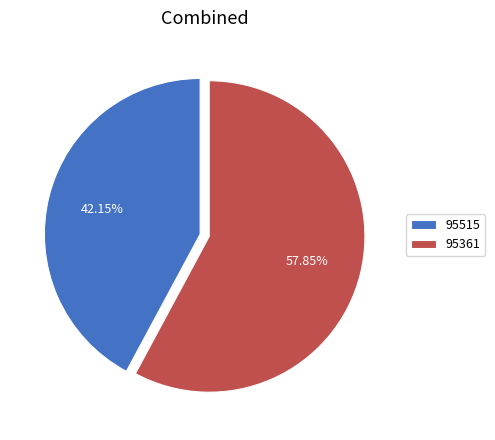

Count the number of slices in the pie.

2